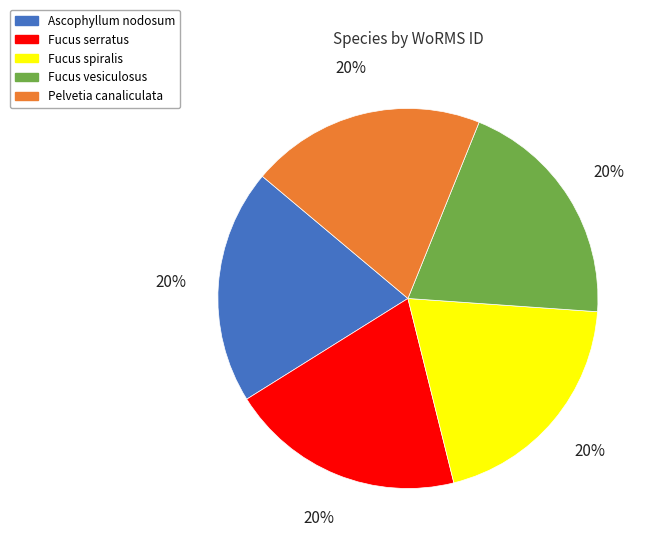

To the nearest percent, what portion does Fucus serratus represent?

20%